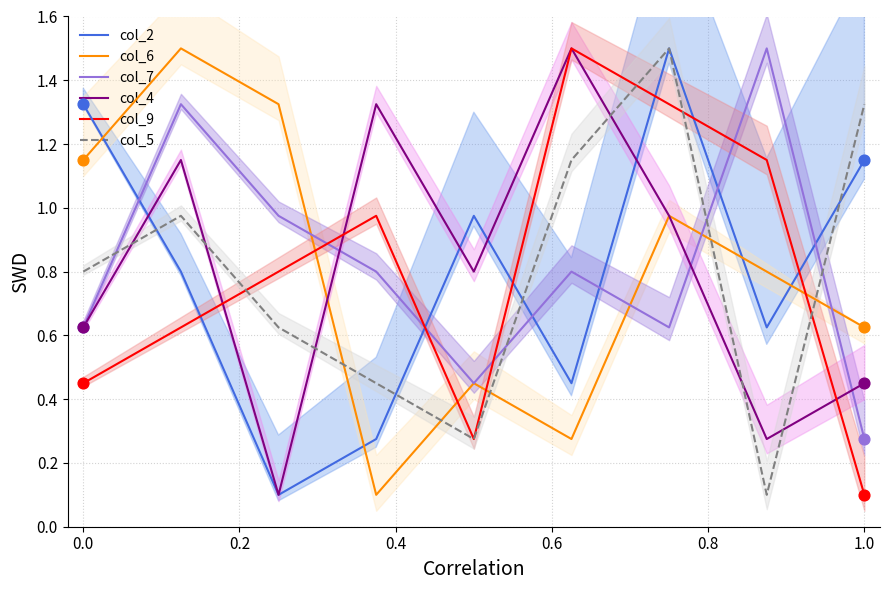

Which series contains the lowest Y value?

col_2